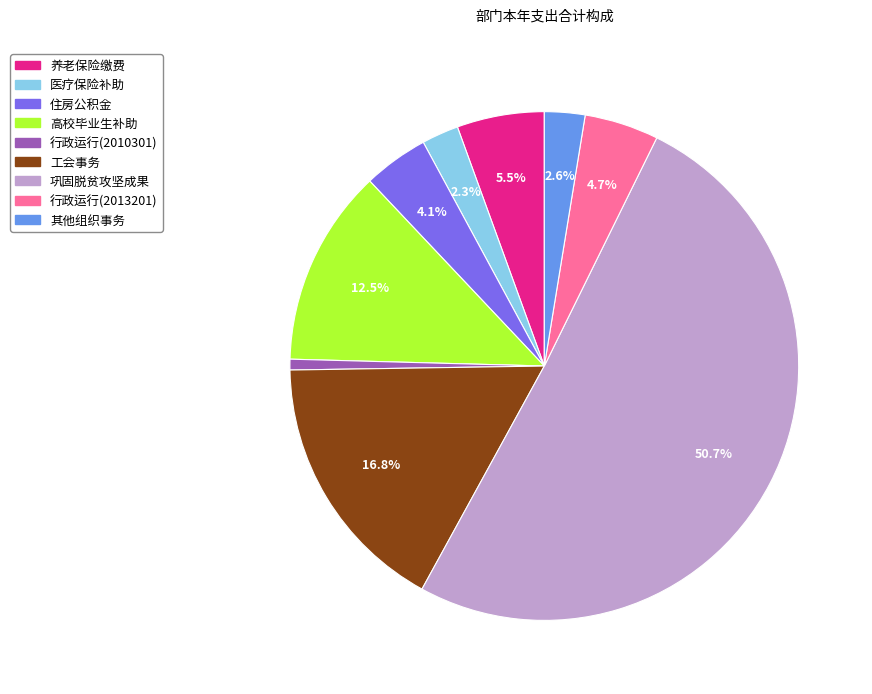

Combined, do 工会事务 and 医疗保险补助 account for over 50%?

No